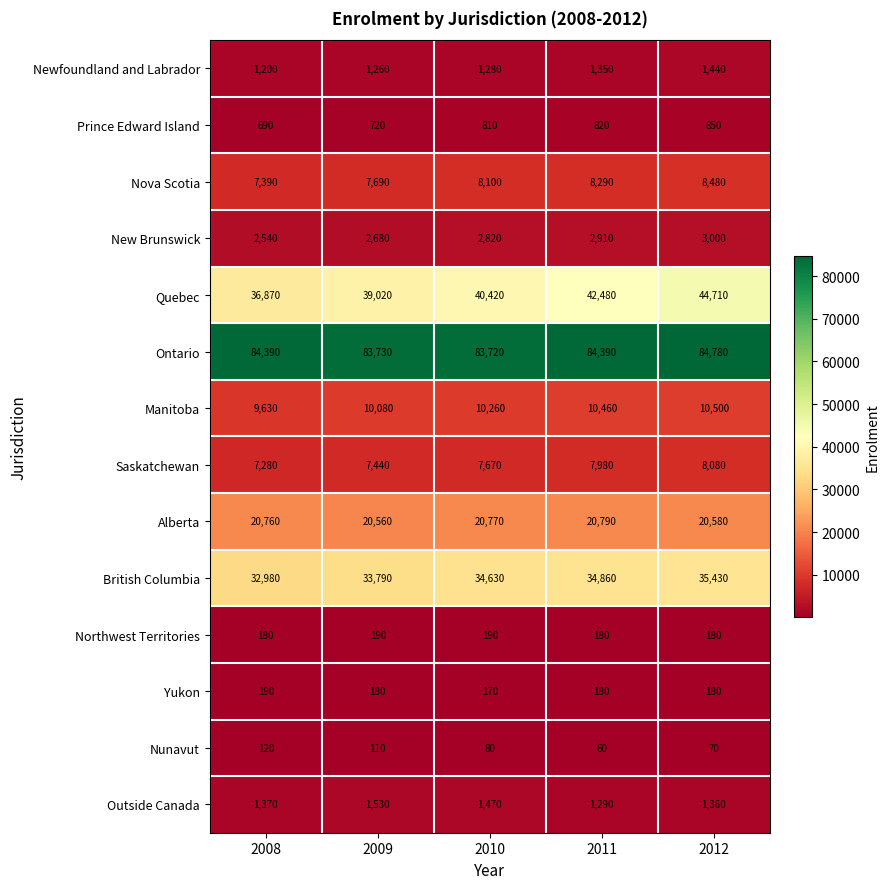

Which series has the largest total across all categories?

Ontario